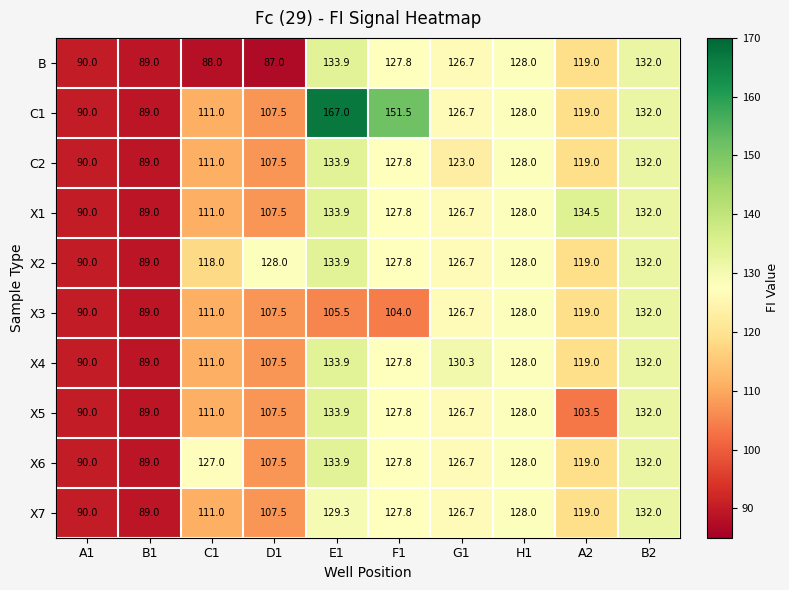

Between A1 and A2, which series saw the biggest shift?

X1